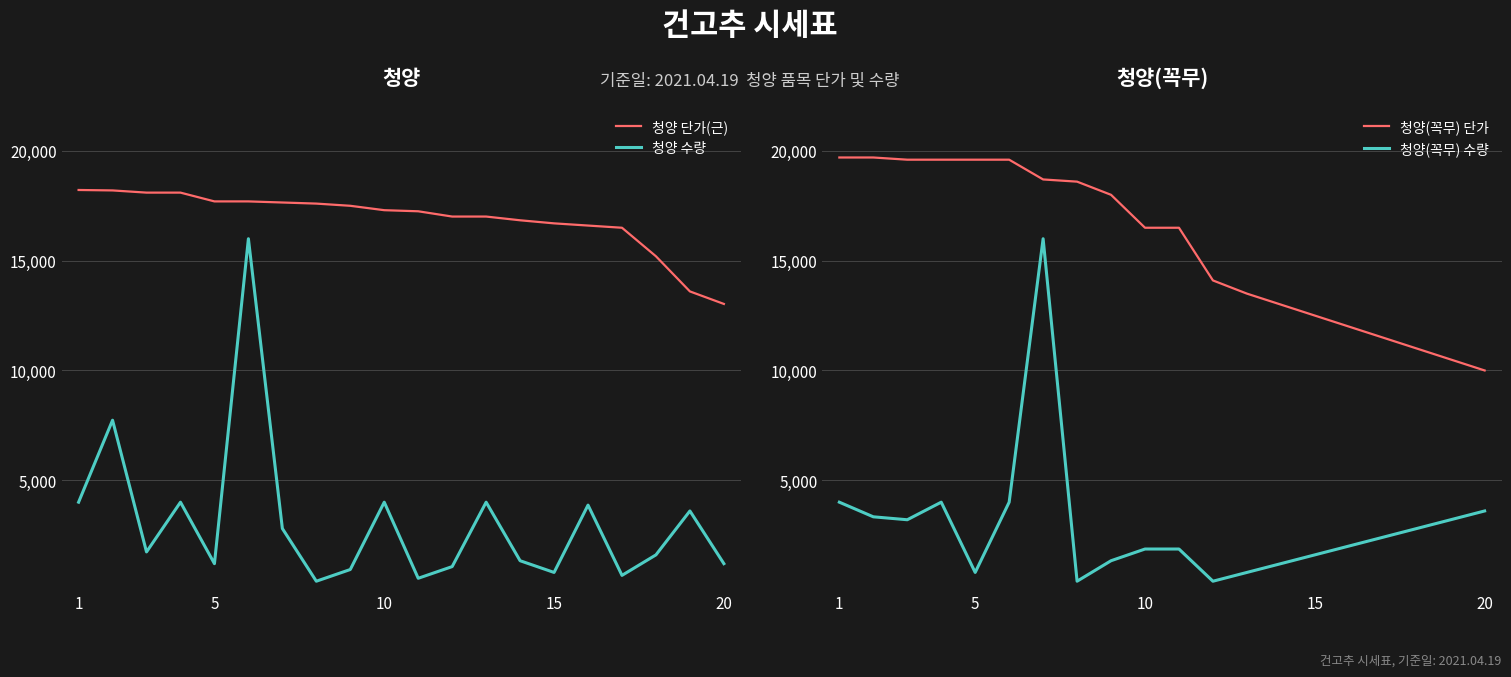

True or false: 청양(꼭무) 수량 has more than 1 points higher than both neighbors.

True